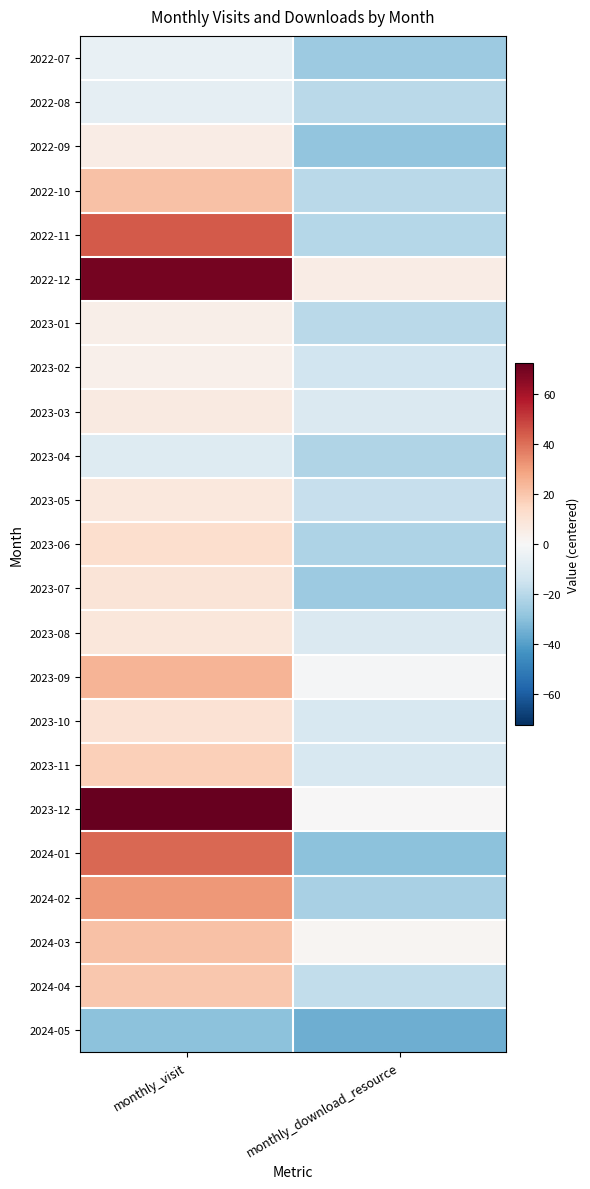

List the series in order of their peak value, lowest first.

2024-05, 2023-04, 2022-08, 2022-07, 2023-02, 2023-01, 2022-09, 2023-03, 2023-05, 2023-08, 2023-07, 2023-10, 2023-06, 2023-11, 2024-04, 2022-10, 2024-03, 2023-09, 2024-02, 2024-01, 2022-11, 2022-12, 2023-12